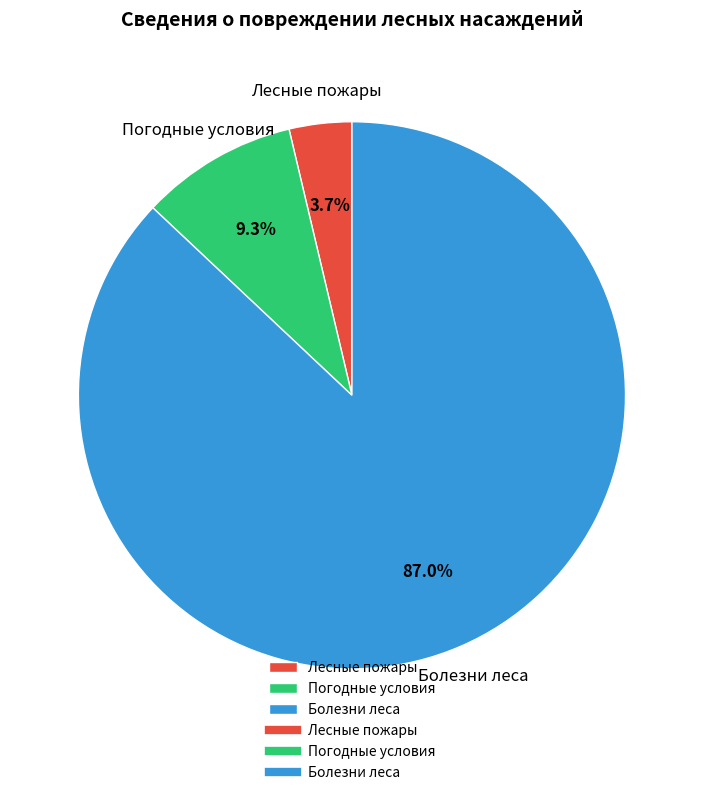

To the nearest percent, what is the difference between the Погодные условия and Болезни леса slice percentages?

78%